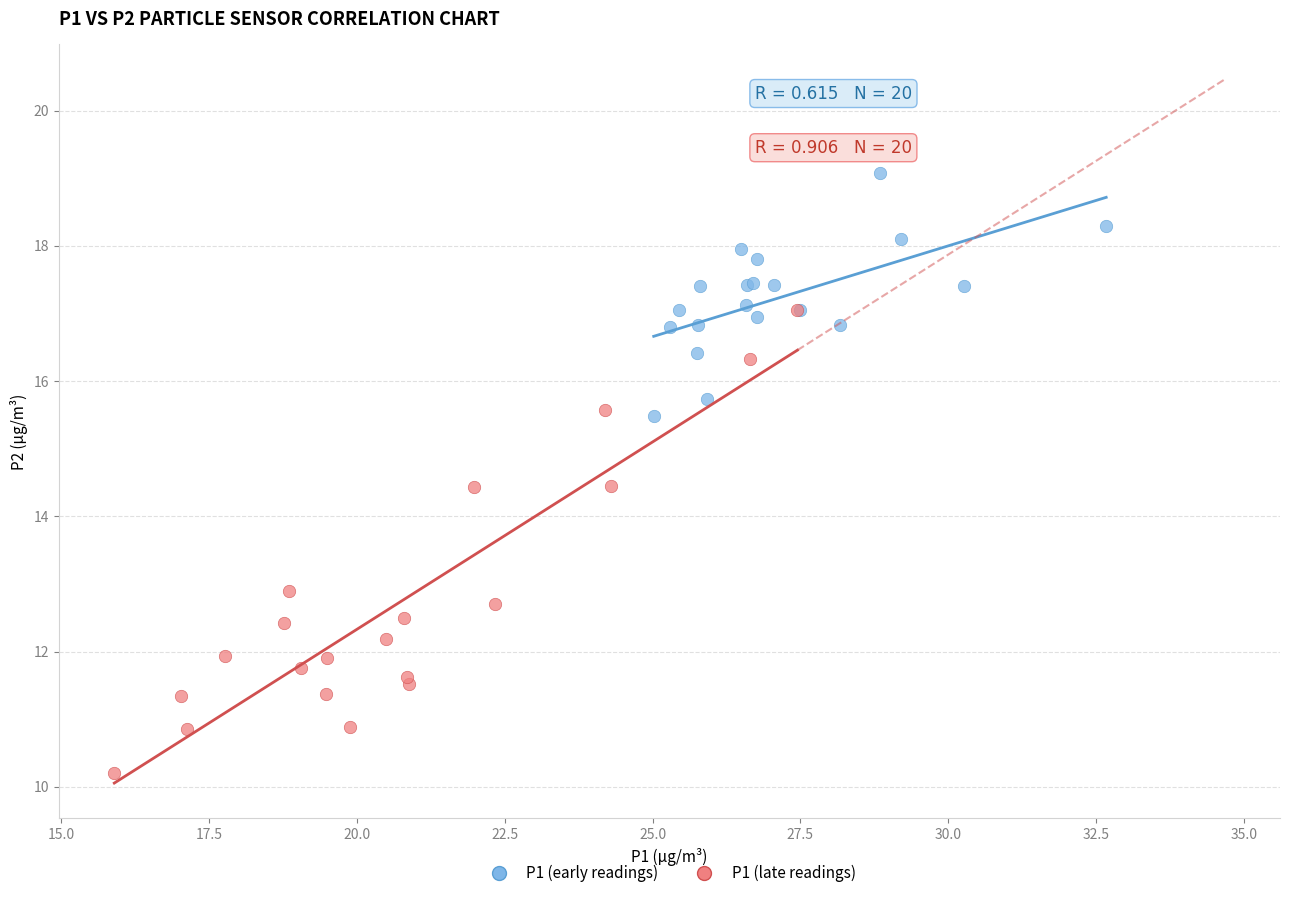

Which series has the widest spread of Y values?

P1 (late readings)